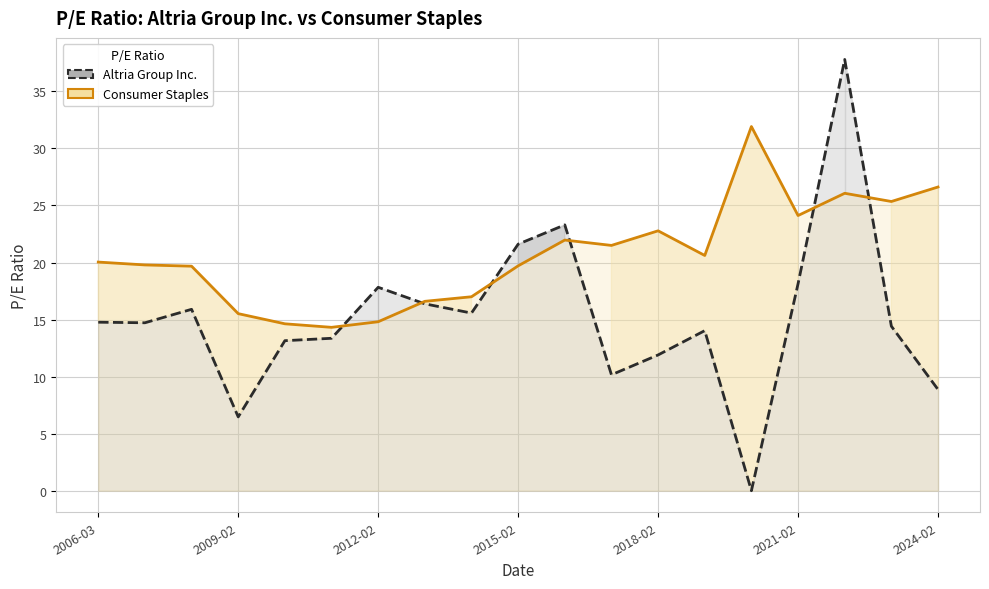

Rank the series by their average value, from highest to lowest.

Consumer Staples, Altria Group Inc.